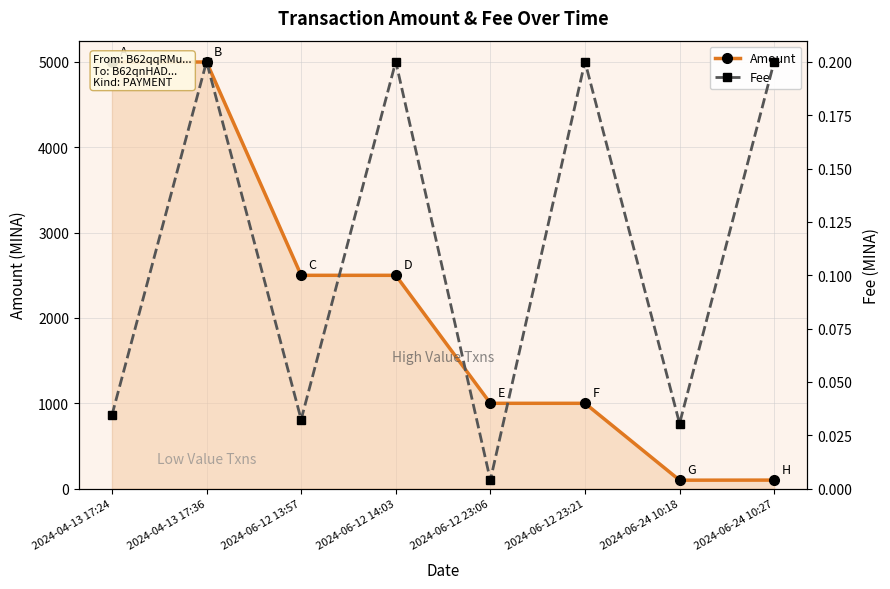

Where does the Amount series first go above 2499?

2024-04-13 17:24